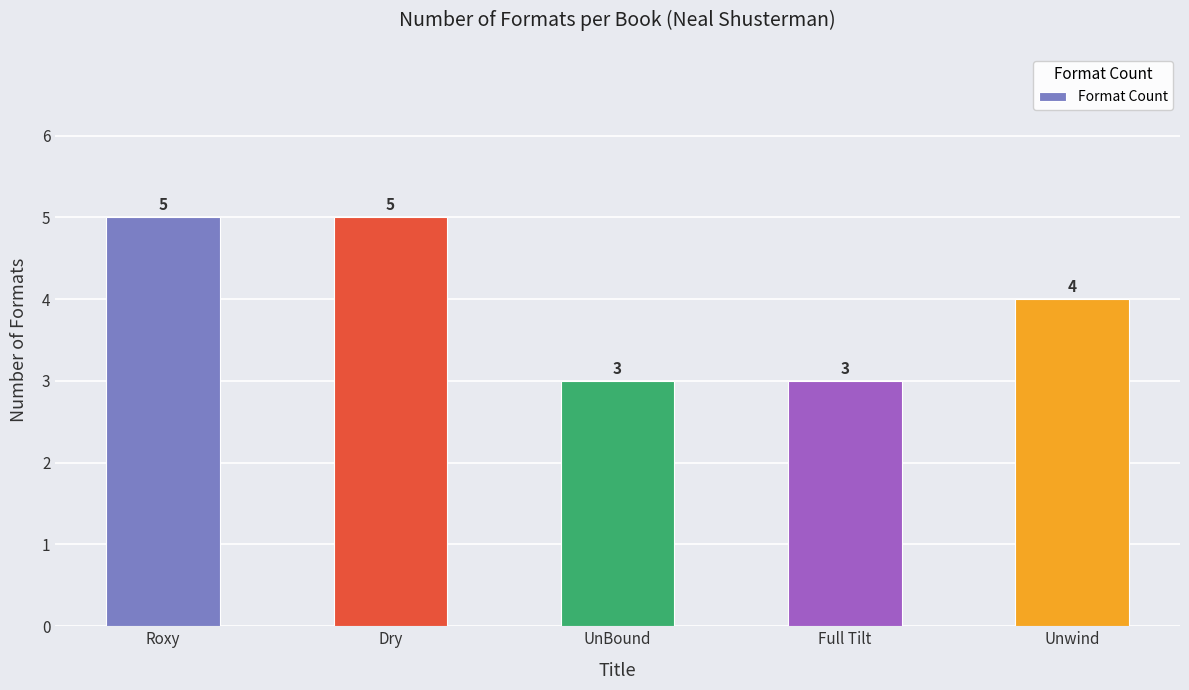

What is the difference between the maximum and minimum values?

2